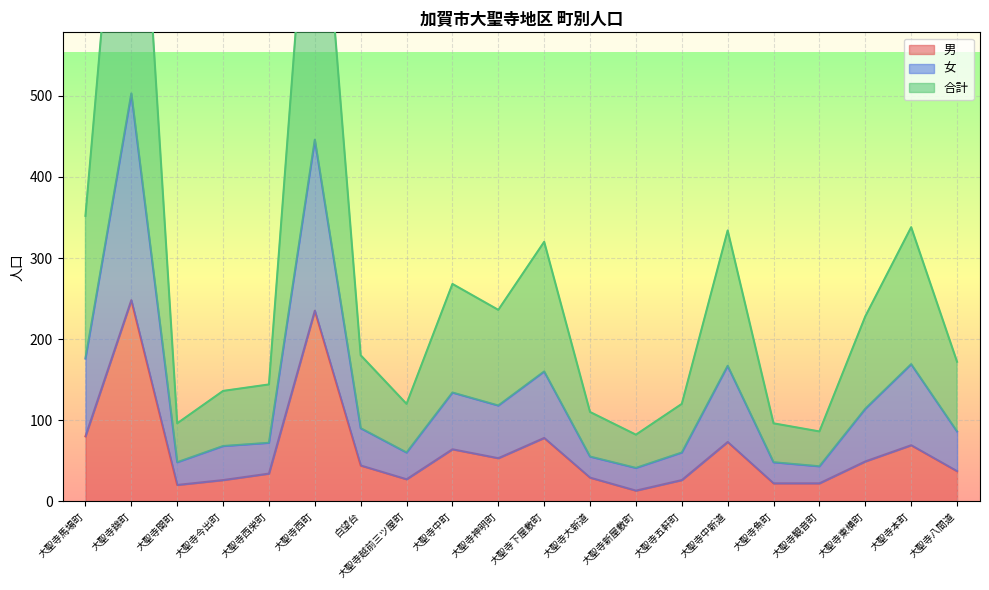

True or false: 女 and 合計 cross at least once.

False